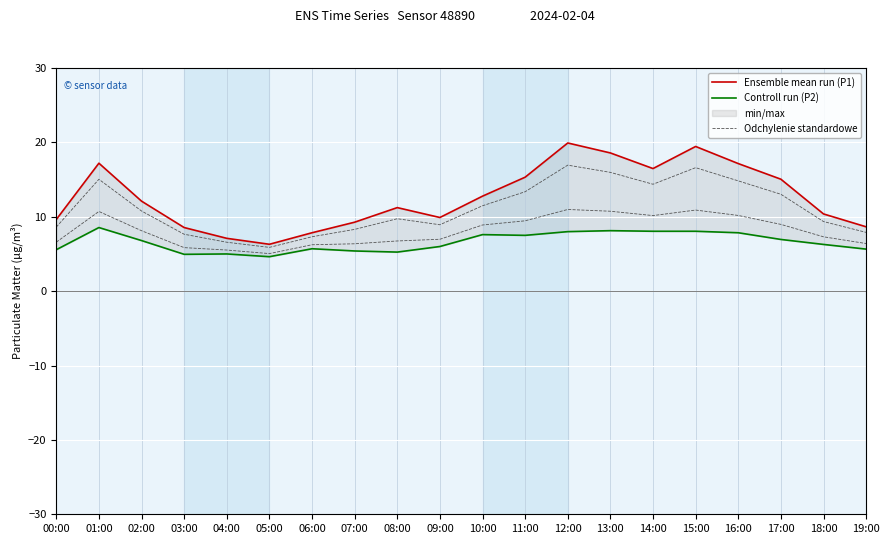

What is the label of the 6th point from the left?

05:00